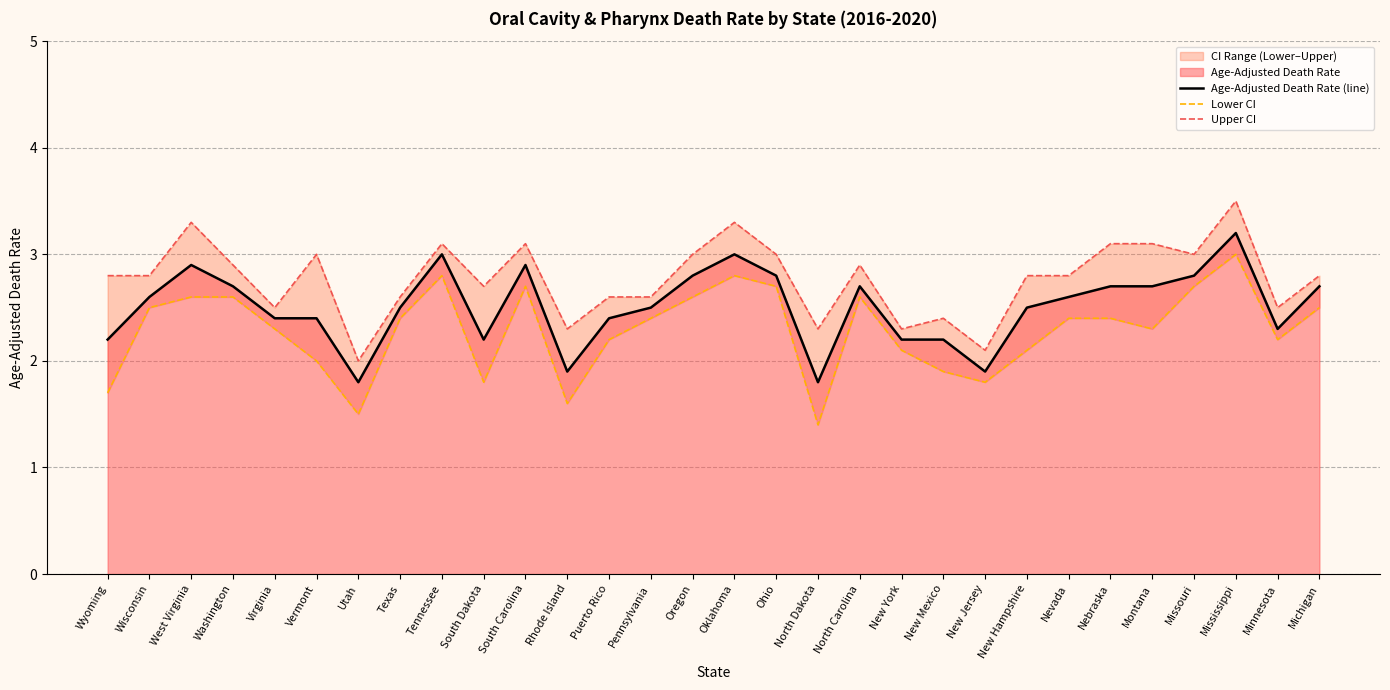

Is it true that Lower CI equals 2.7 at South Carolina?

True